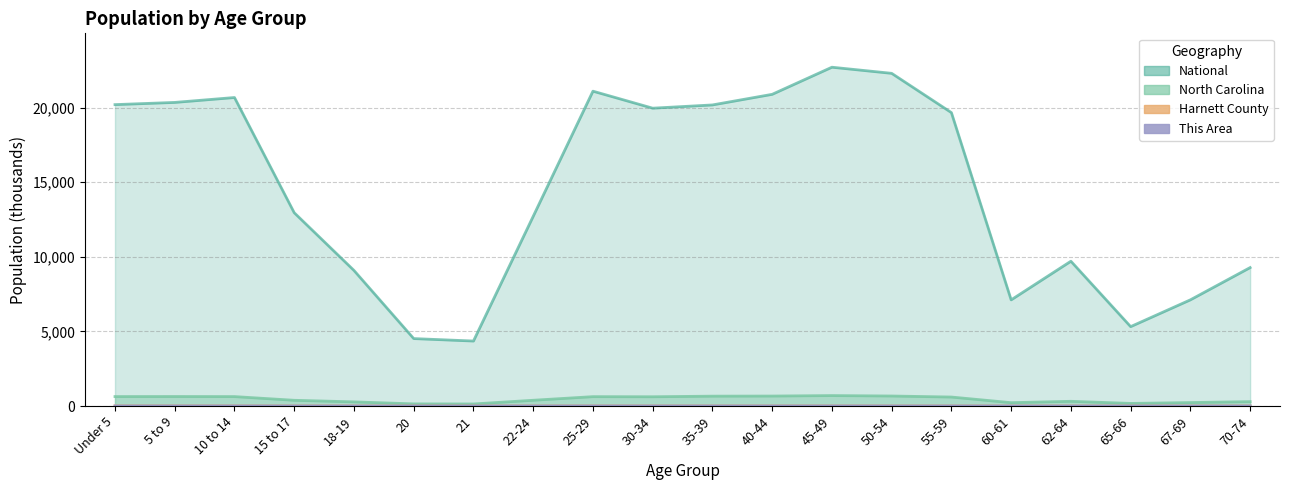

Reading left to right, transcribe all the data shown in this chart.

This Area: 1.7	1.6	1.6	0.9	0.4	0.2	0.1	0.6	1.3	1.6	1.6	1.3	1.0	0.9	0.7	0.2	0.3	0.2	0.2	0.3
Harnett County: 9.3	9.0	8.6	4.9	3.6	1.7	1.6	4.6	8.1	8.2	8.5	8.0	7.7	7.2	6.2	2.2	3.2	1.7	2.4	3.0
North Carolina: 632.0	635.9	631.1	382.5	277.0	141.1	136.2	384.3	627.0	619.6	659.8	667.3	698.8	669.9	600.7	222.9	315.1	172.9	230.1	294.5
National: 20201.4	20348.7	20677.2	12954.3	9086.1	4519.1	4354.3	12712.6	21101.8	19962.1	20179.6	20891.0	22708.6	22298.1	19664.8	7113.7	9704.2	5319.9	7115.4	9278.2